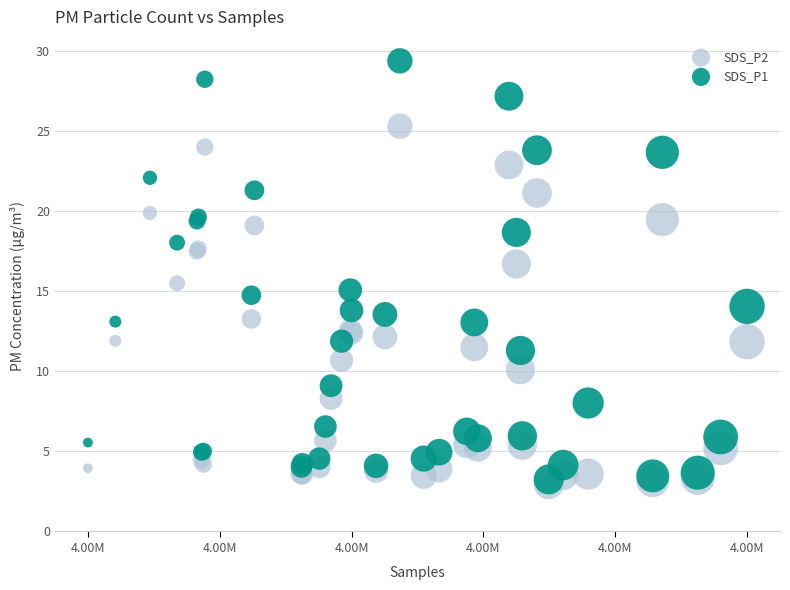

What are all the series names shown in the legend?

SDS_P2, SDS_P1